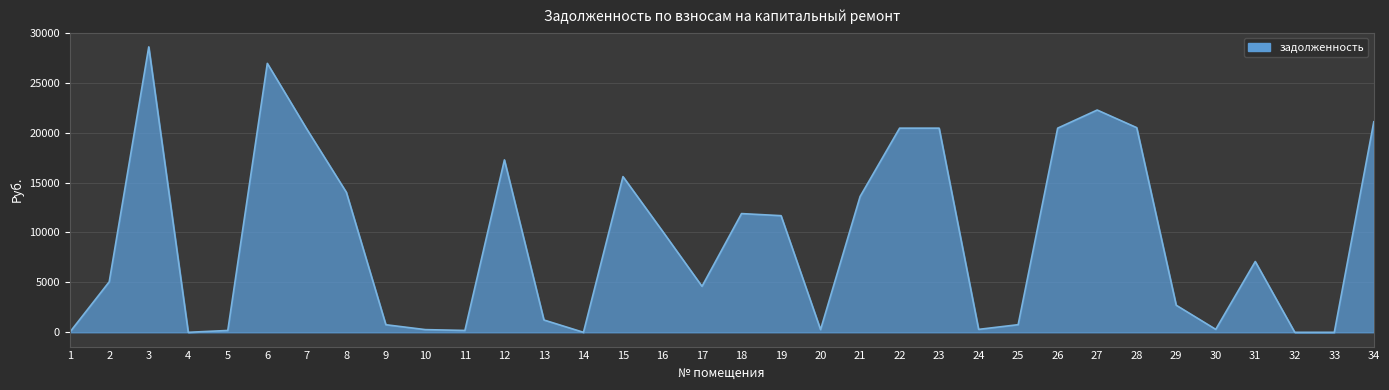

What is the change in value from 11 to 20?

+84.7